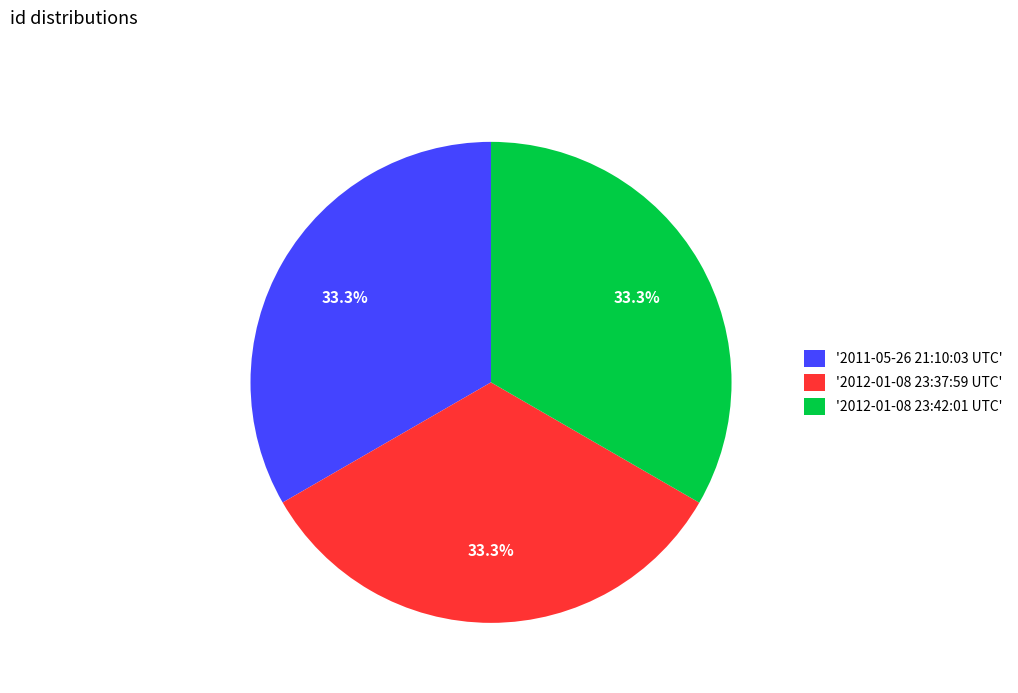

Combined, do '2012-01-08 23:42:01 UTC' and '2012-01-08 23:37:59 UTC' account for over 50%?

Yes